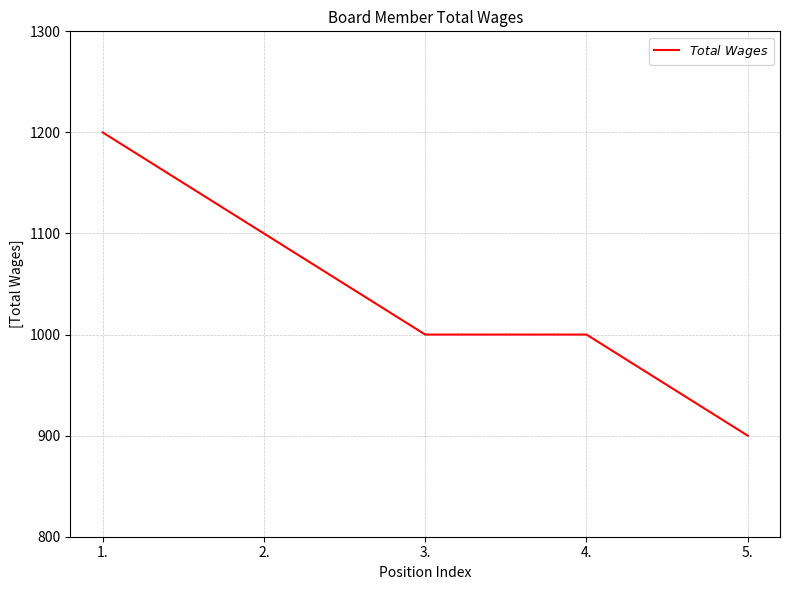

What is the approximate value at 5., to the nearest 10?

900